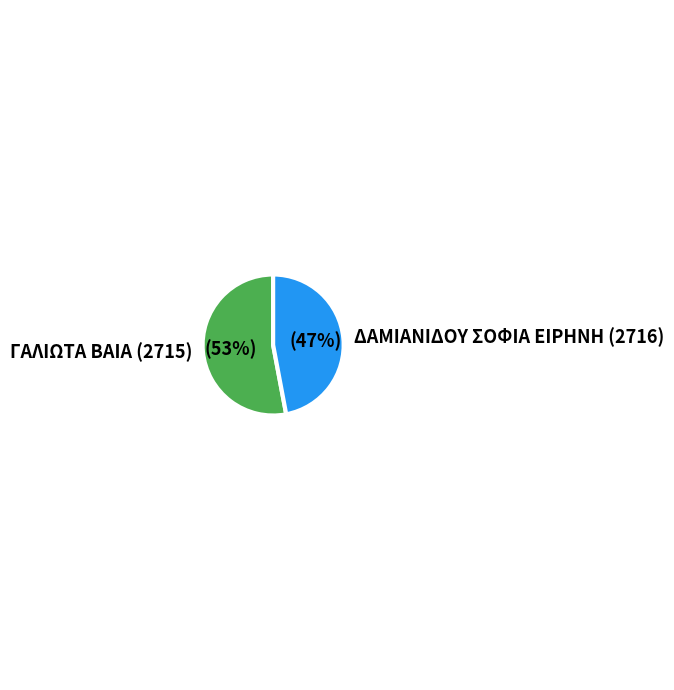

Rank the categories by value from lowest to highest.

ΔΑΜΙΑΝΙΔΟΥ ΣΟΦΙΑ ΕΙΡΗΝΗ (2716), ΓΑΛΙΩΤΑ ΒΑΙΑ (2715)